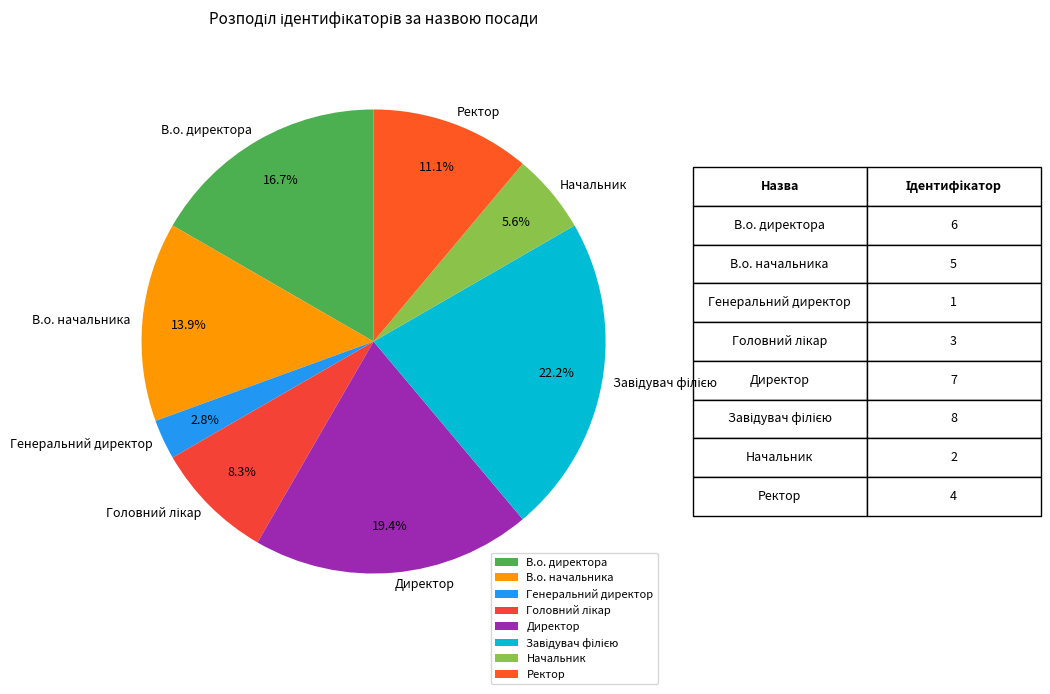

Is there a majority slice in this chart?

No